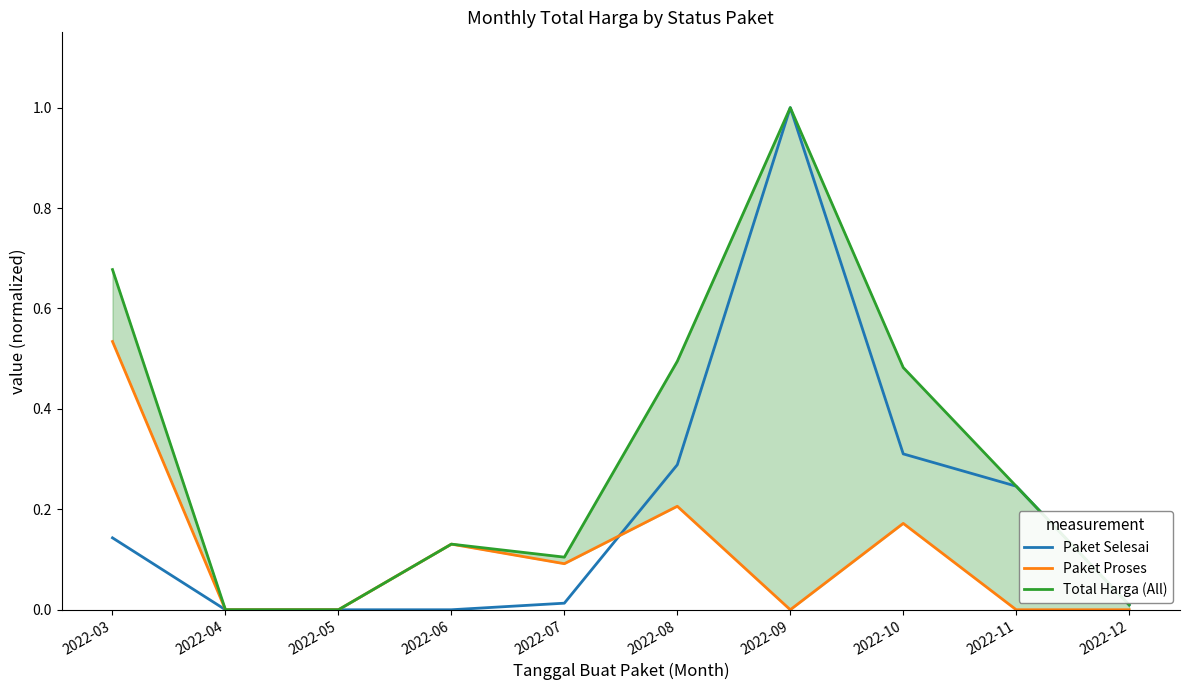

Is the value of Paket Proses at 2022-03 greater than the value of Paket Selesai at 2022-07?

Yes